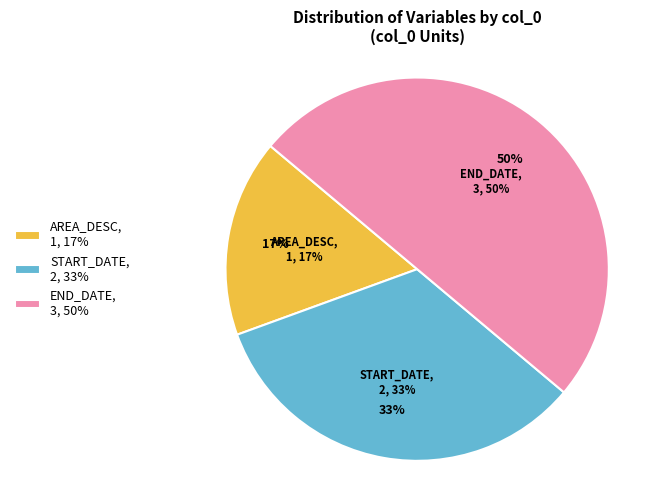

What is the largest slice in the pie chart?

END_DATE